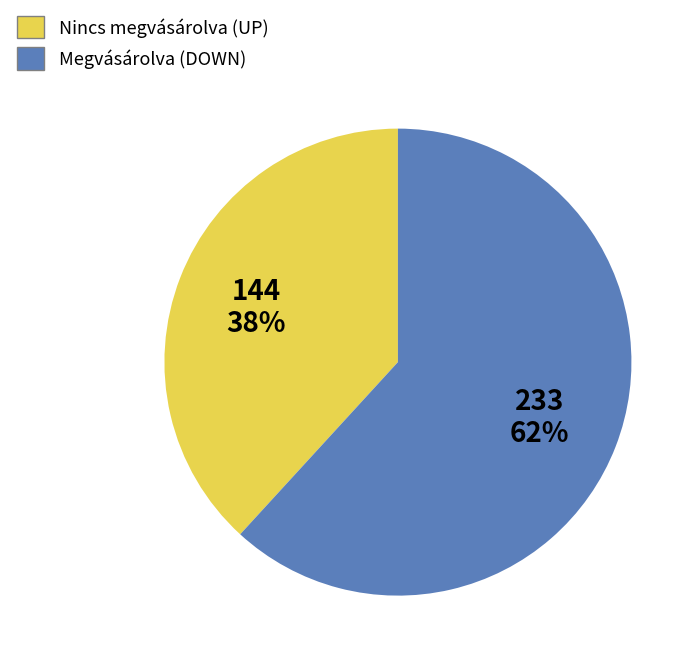

To the nearest percent, what is the difference between the largest and smallest slice percentages?

24%